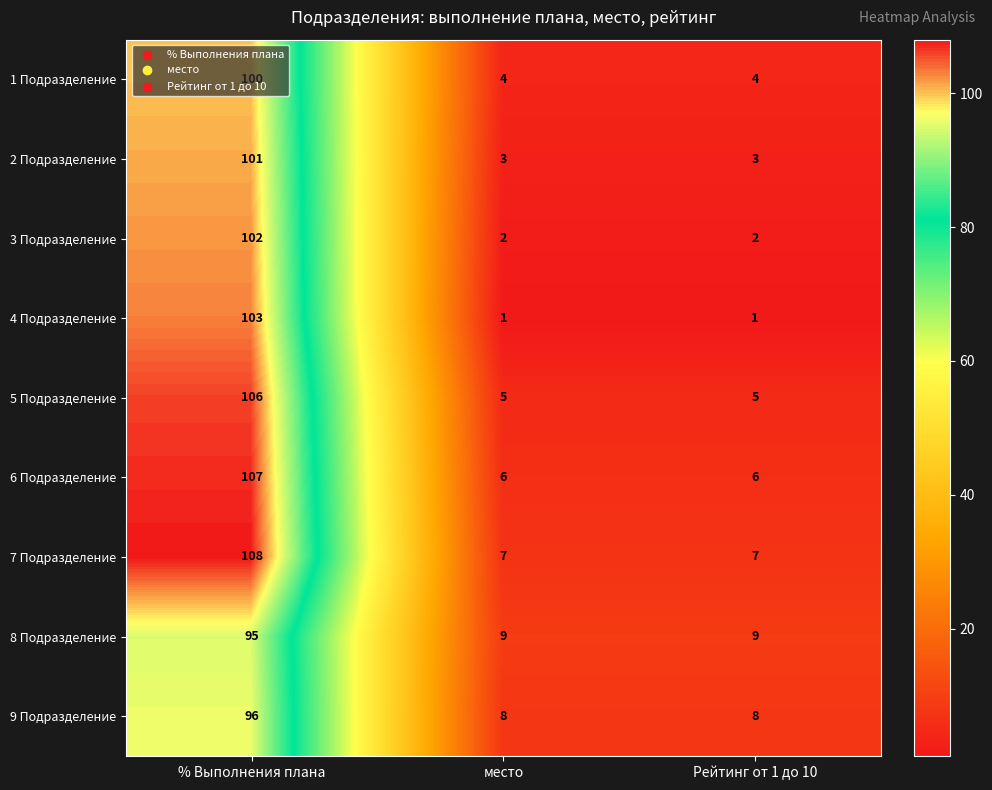

What is the total value across all series at место?

45